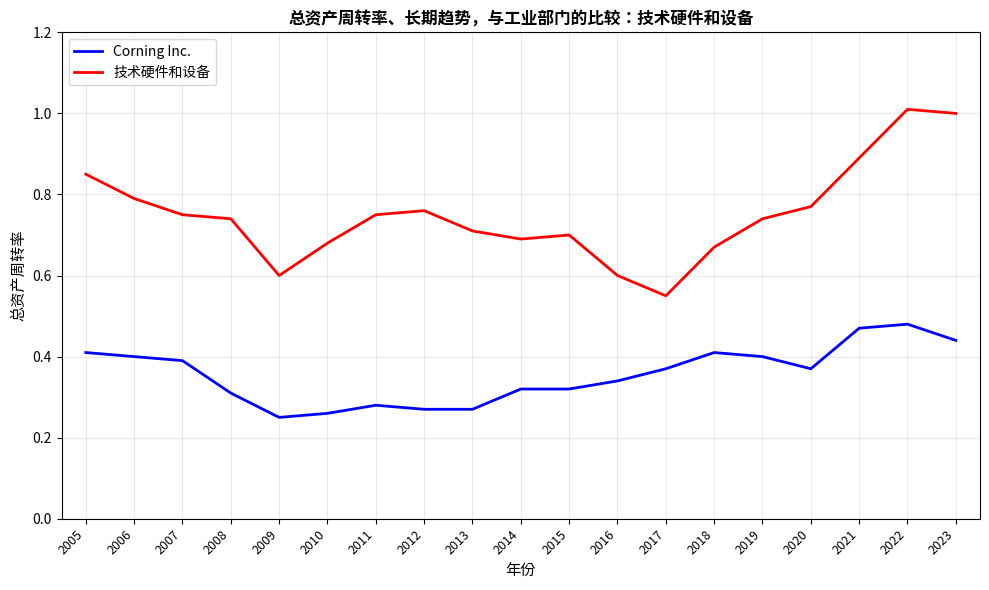

Which series has the largest range (max minus min)?

技术硬件和设备